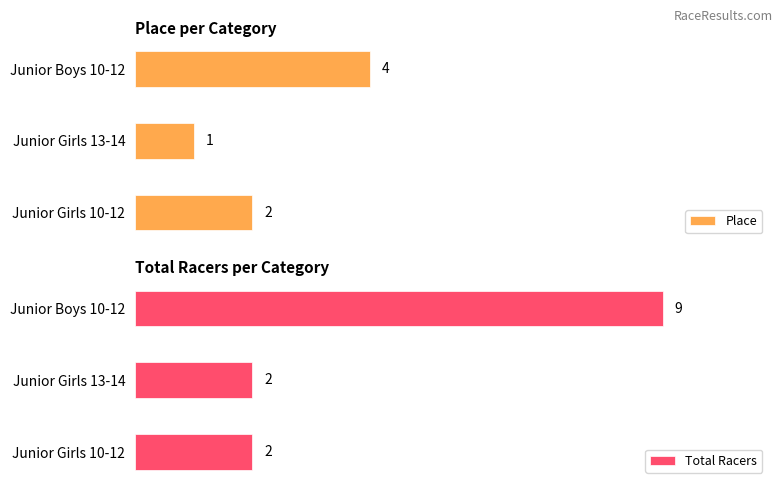

Rank the categories by Place value from lowest to highest.

Junior Girls 13-14, Junior Girls 10-12, Junior Boys 10-12